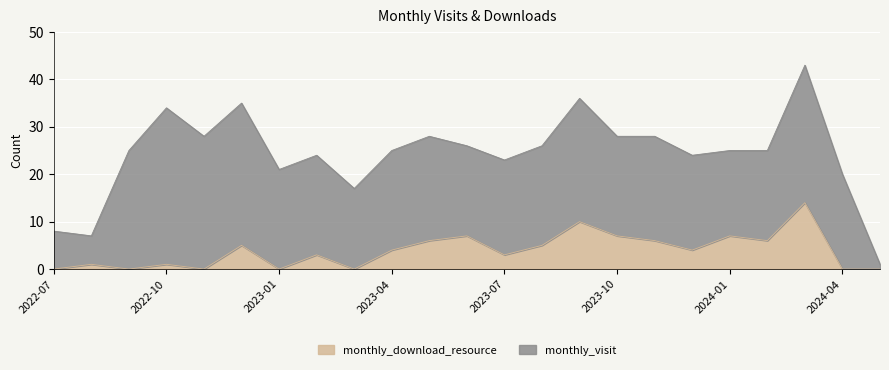

The monthly_download_resource series shows 0 at 2023-01. True or false?

True